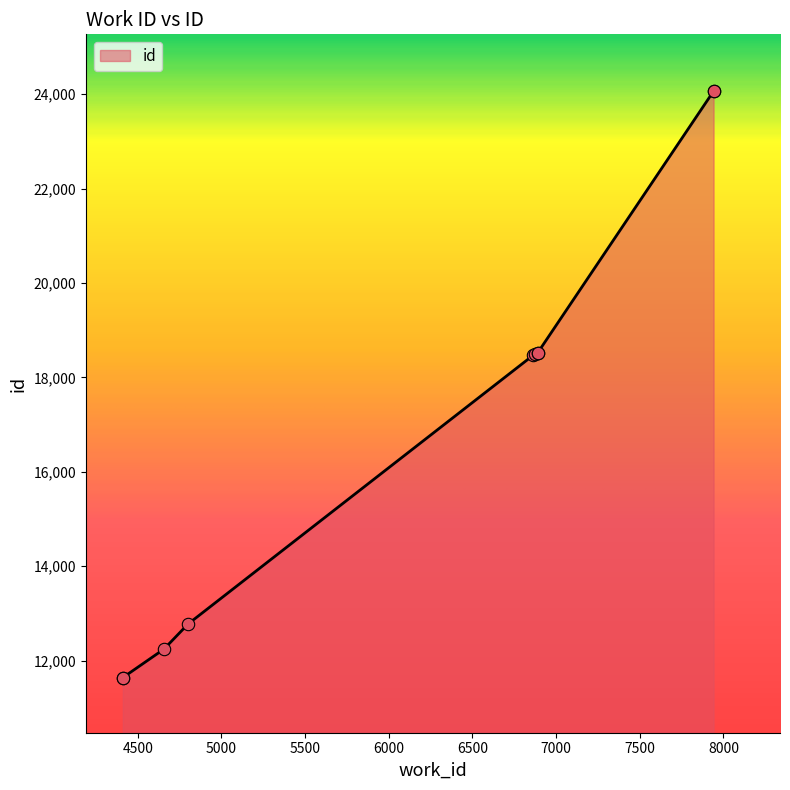

Which has a higher value, 4801 or 6864?

6864